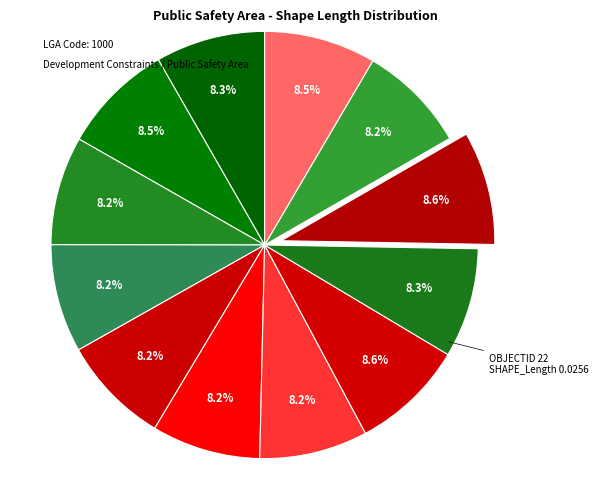

How many slices are in this pie chart?

12